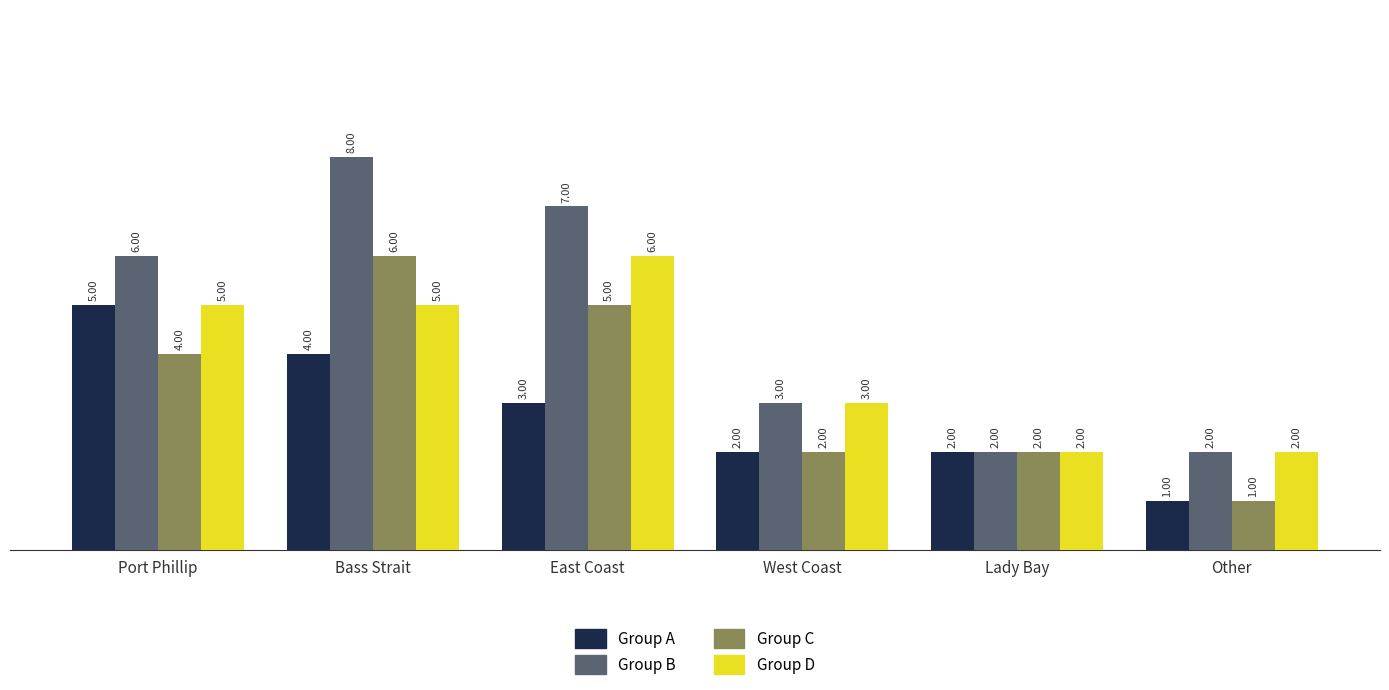

How many Group B values are between 2 and 7?

5